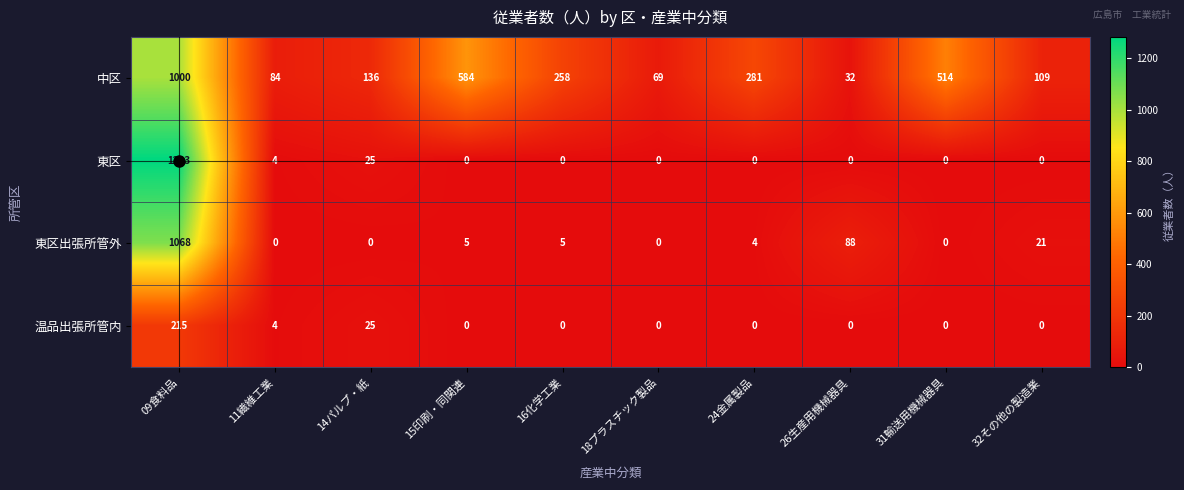

What is the greatest value displayed?

1283